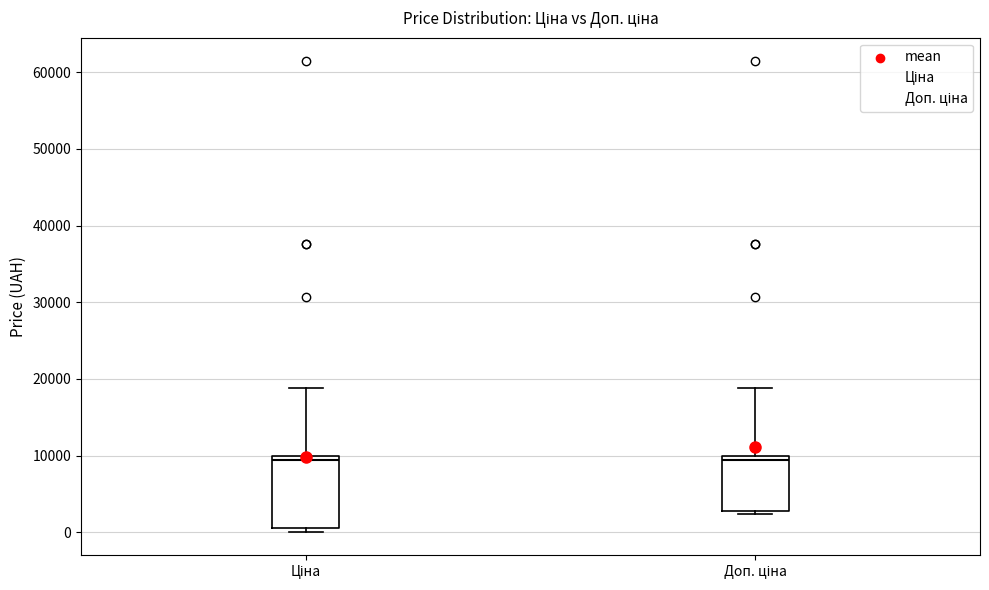

Reading left to right, transcribe this box plot: for each box, give where its median line is, the range the box spans, and where its two whiskers end, as read against the y-axis. The values are not printed on the chart, so give them approximately, as read against the axis.

Ціна: median 9000, box 1000 to 10000, whiskers 0 to 19000
Доп. ціна: median 9000, box 3000 to 10000, whiskers 2000 to 19000